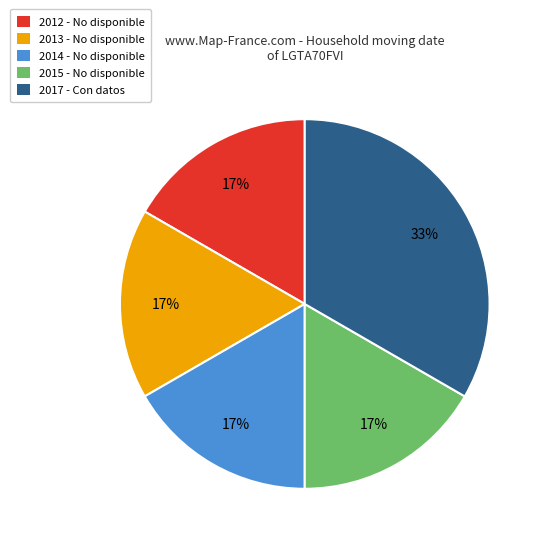

The 2013 slice represents 17% of the pie. True or false?

True